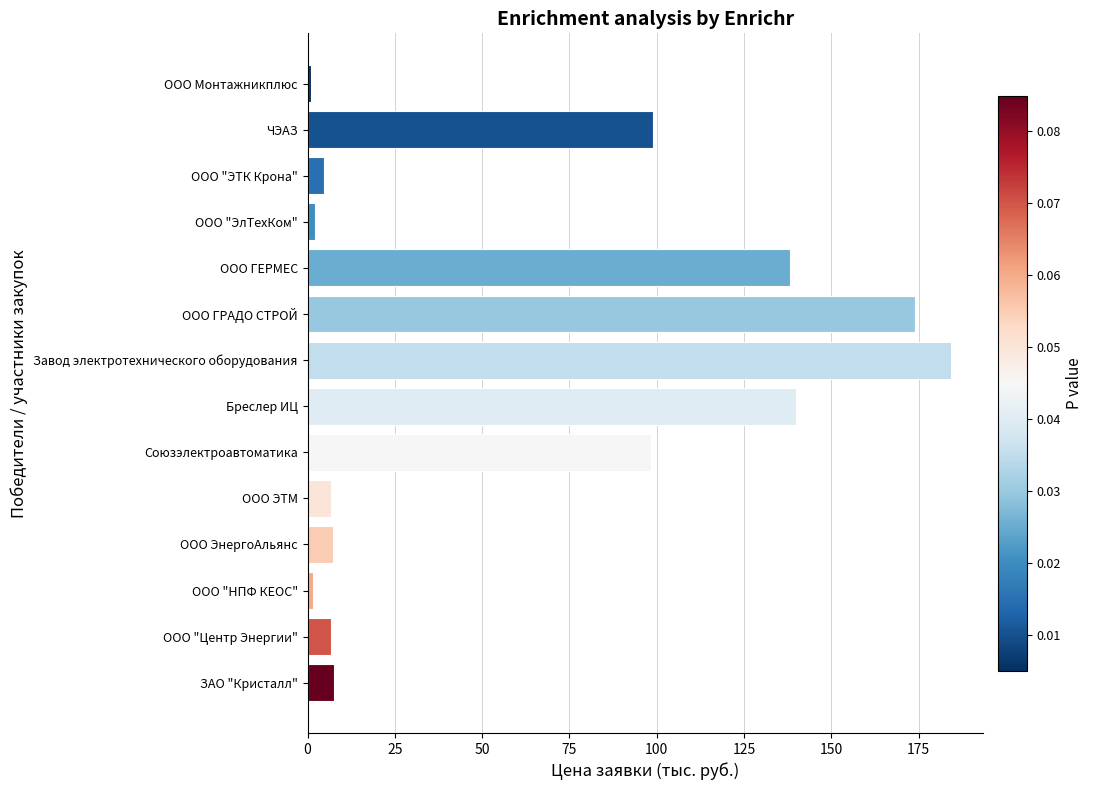

Which has a higher value, Союзэлектроавтоматика or ООО "ЭТК Крона"?

Союзэлектроавтоматика